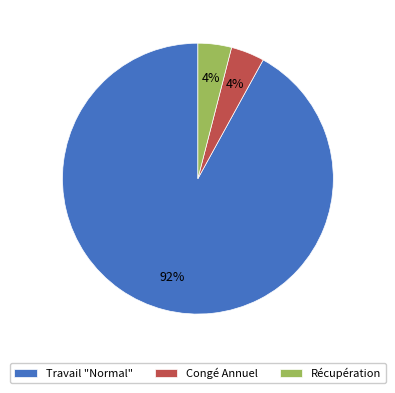

Which slice represents more than half of the pie?

Travail "Normal"